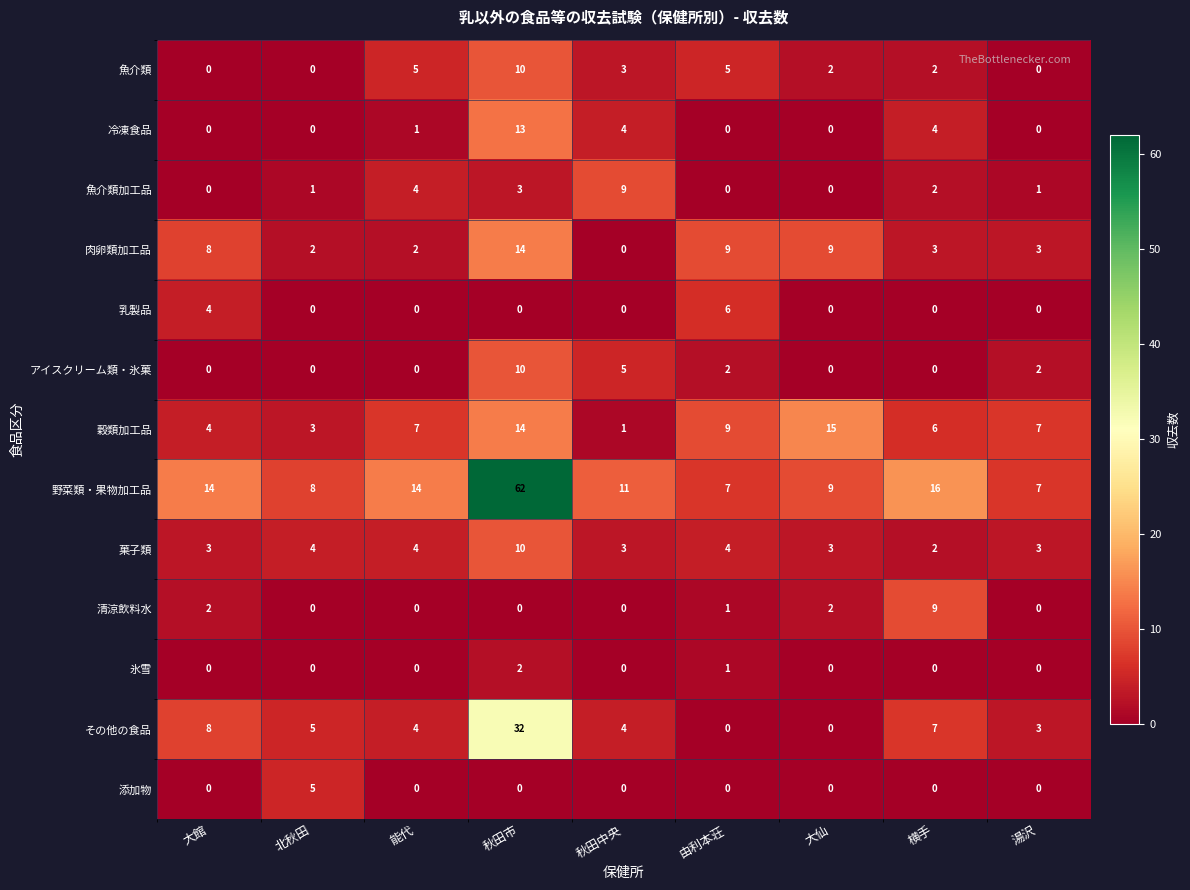

What is the highest value of the 添加物 series?

5